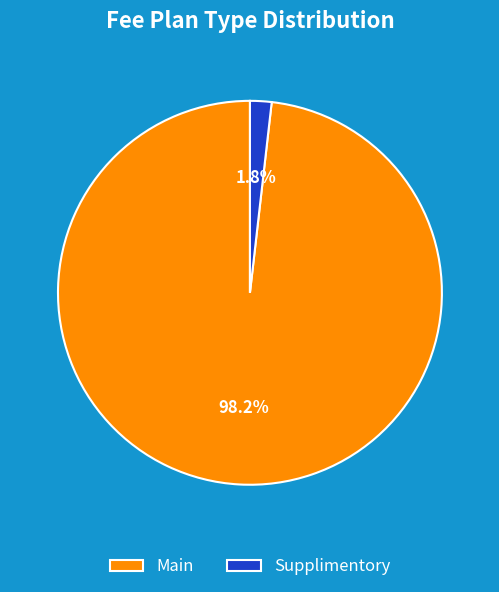

Which category has the smallest portion of the pie?

Supplimentory